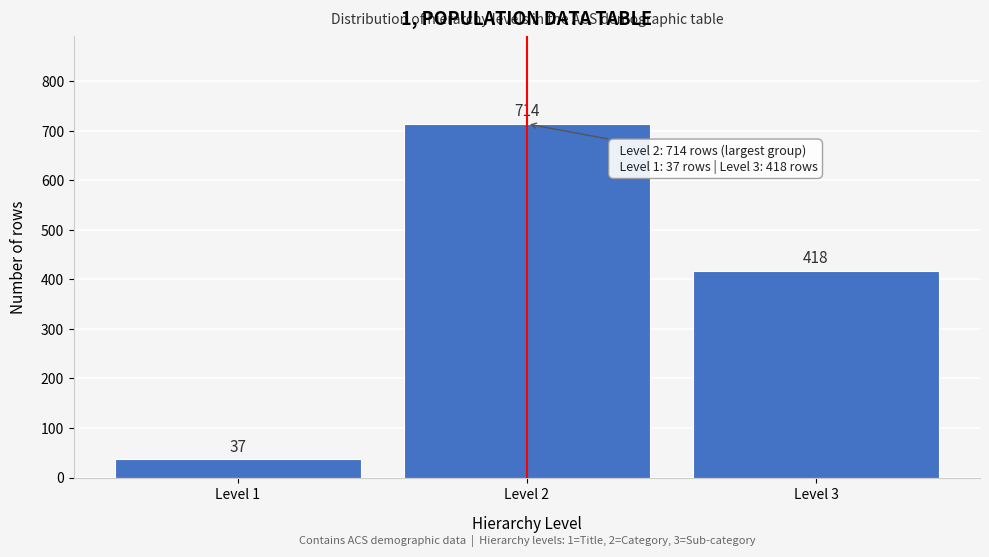

Reading left to right, transcribe all the data shown in this chart.

Level 1=37	Level 2=714	Level 3=418